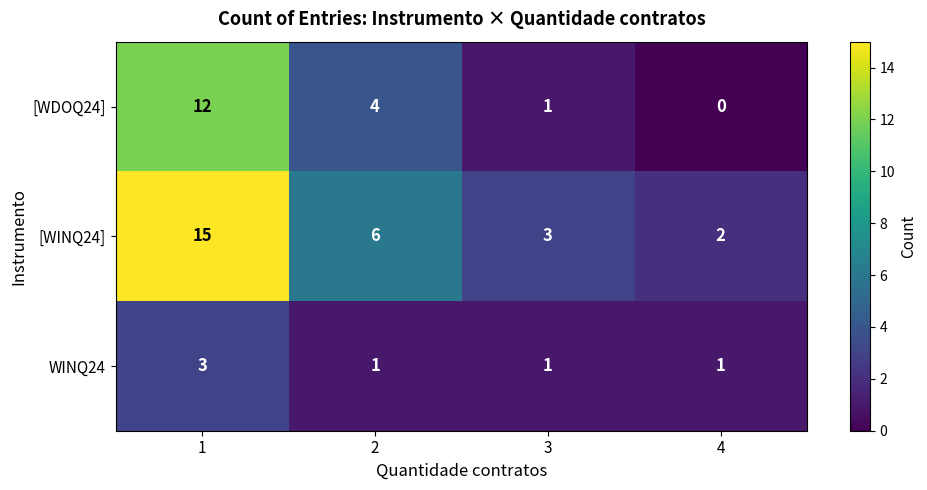

The [WDOQ24] series shows -5 at 4. True or false?

False